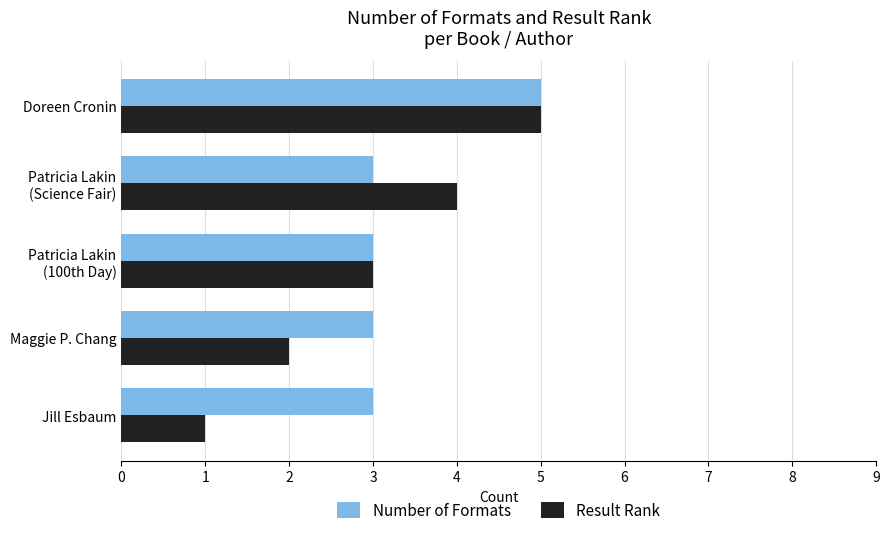

Which series has the largest total across all categories?

Number of Formats